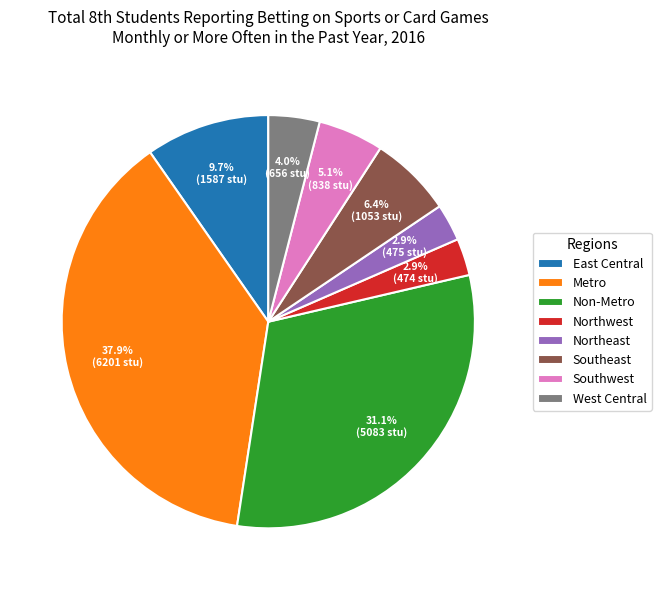

The Northwest slice represents 3% of the pie. True or false?

True